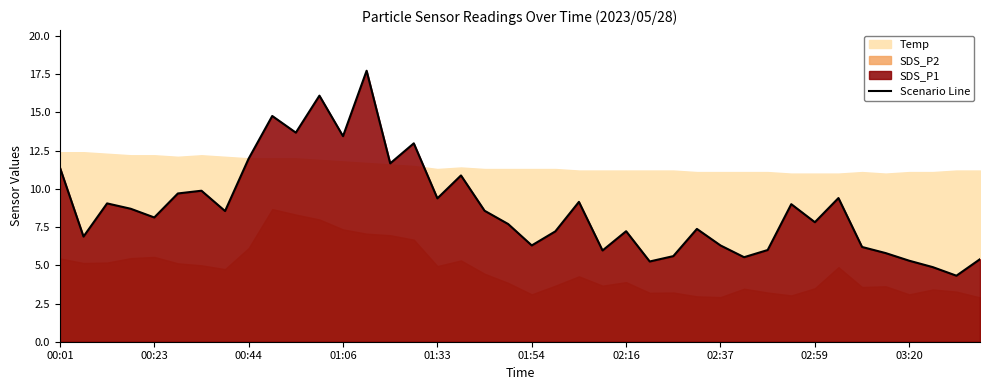

Reading left to right, extract all data points from this chart.

11.4	6.9	9.1	8.7	8.1	9.7	9.9	8.6	12.0	14.8	13.7	16.1	13.4	17.7	11.7	13.0	9.4	10.9	8.6	7.7	6.3	7.2	9.2	6.0	7.2	5.2	5.6	7.4	6.3	5.5	6.0	9.0	7.8	9.4	6.2	5.8	5.3	4.9	4.3	5.4